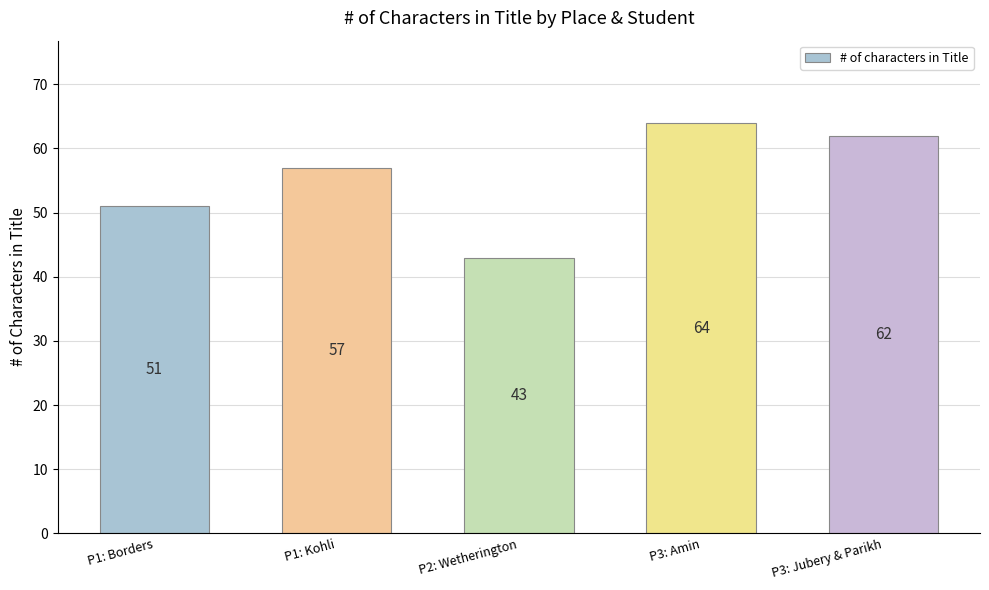

What is the smallest value displayed?

43